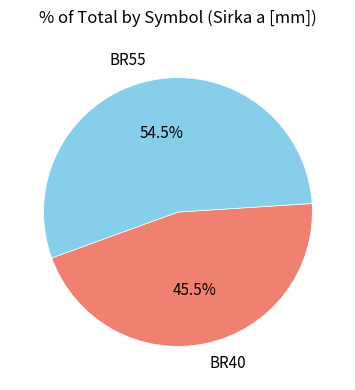

Which has a higher value, BR55 or BR40?

BR55